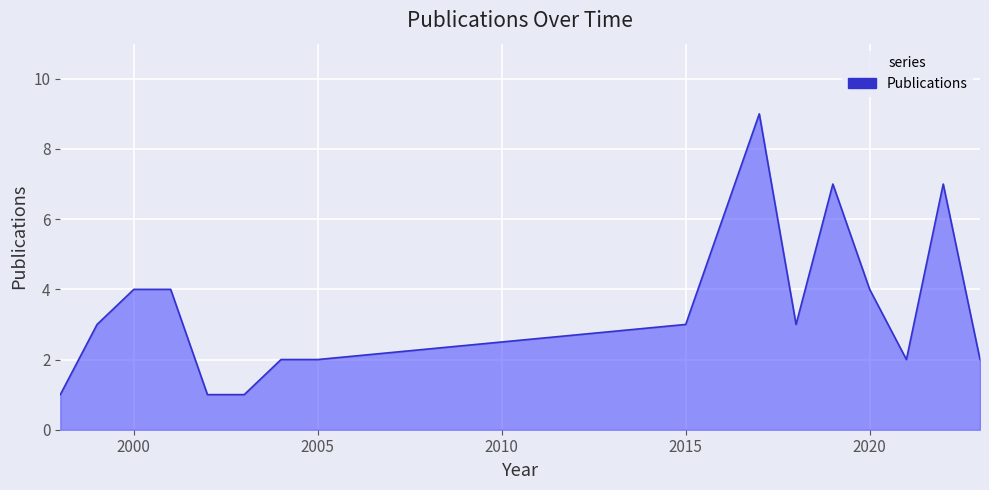

What is the maximum value shown in the chart?

9